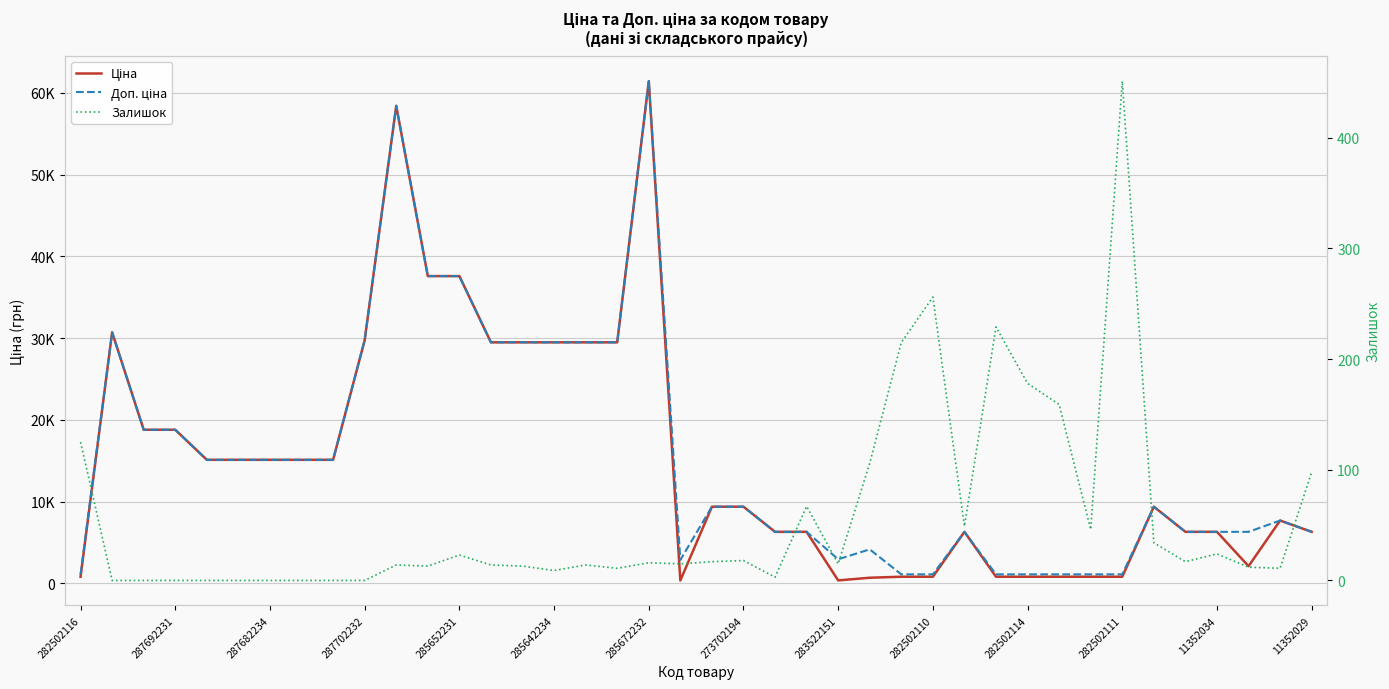

Rank the series at 37 from lowest to highest value.

Залишок, Ціна, Доп. ціна